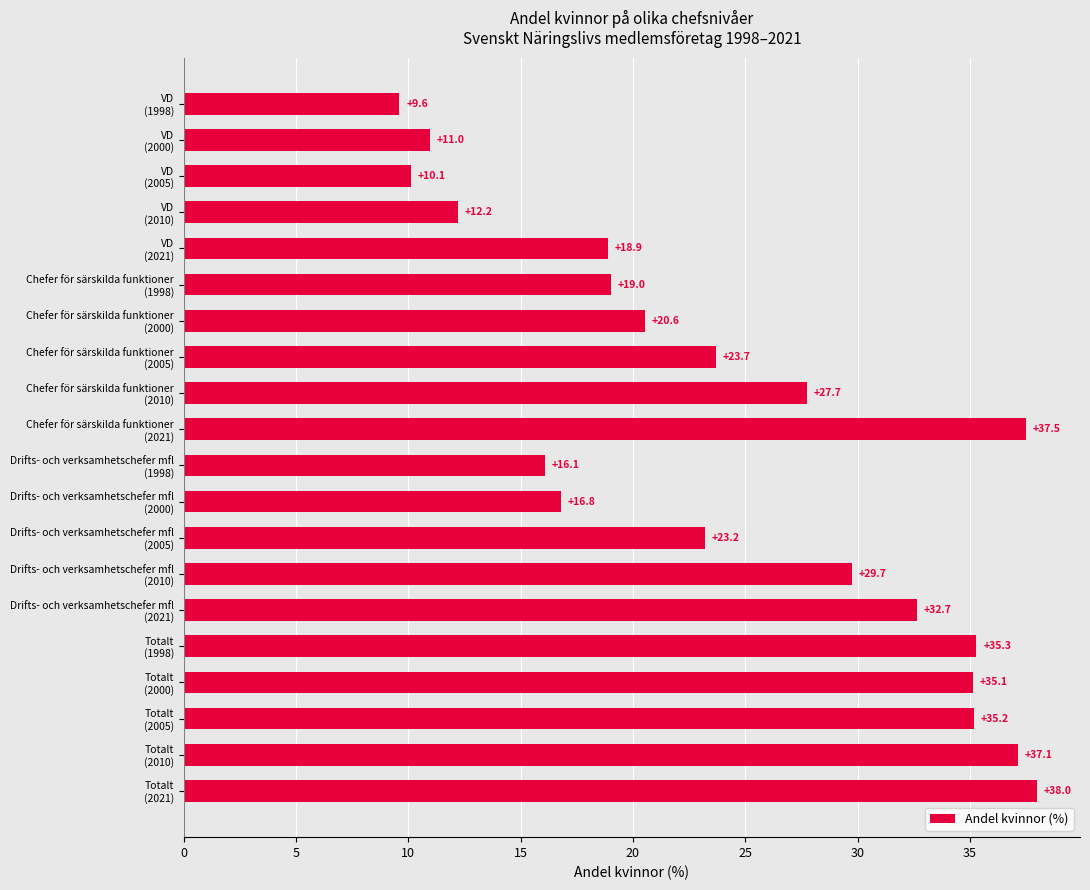

What is the average value?

24.5